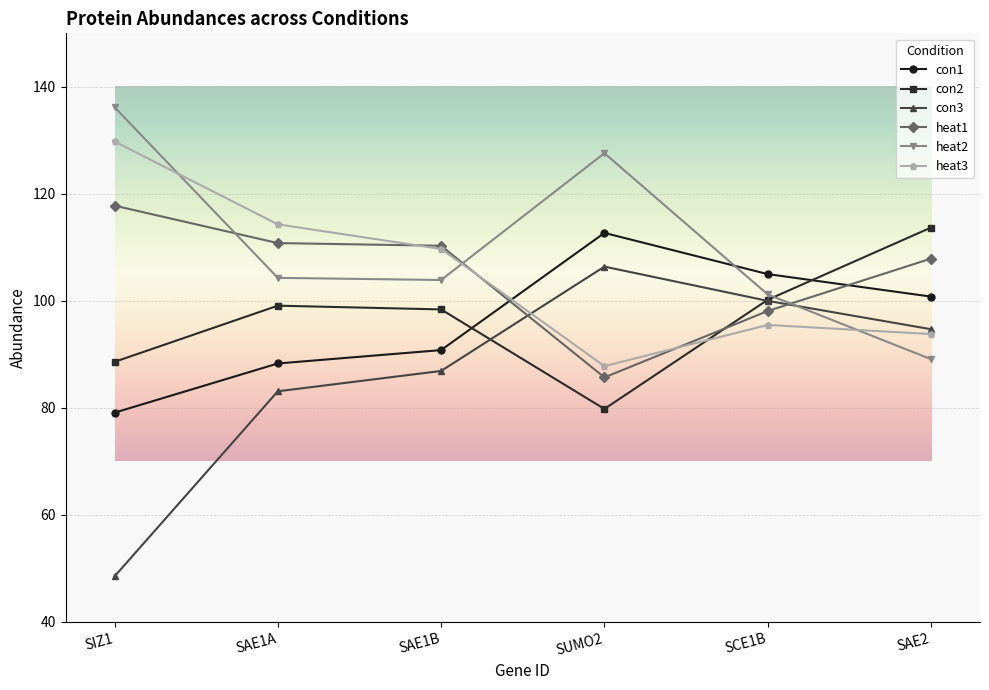

Is it true that heat2 equals 42.6 at SUMO2?

False